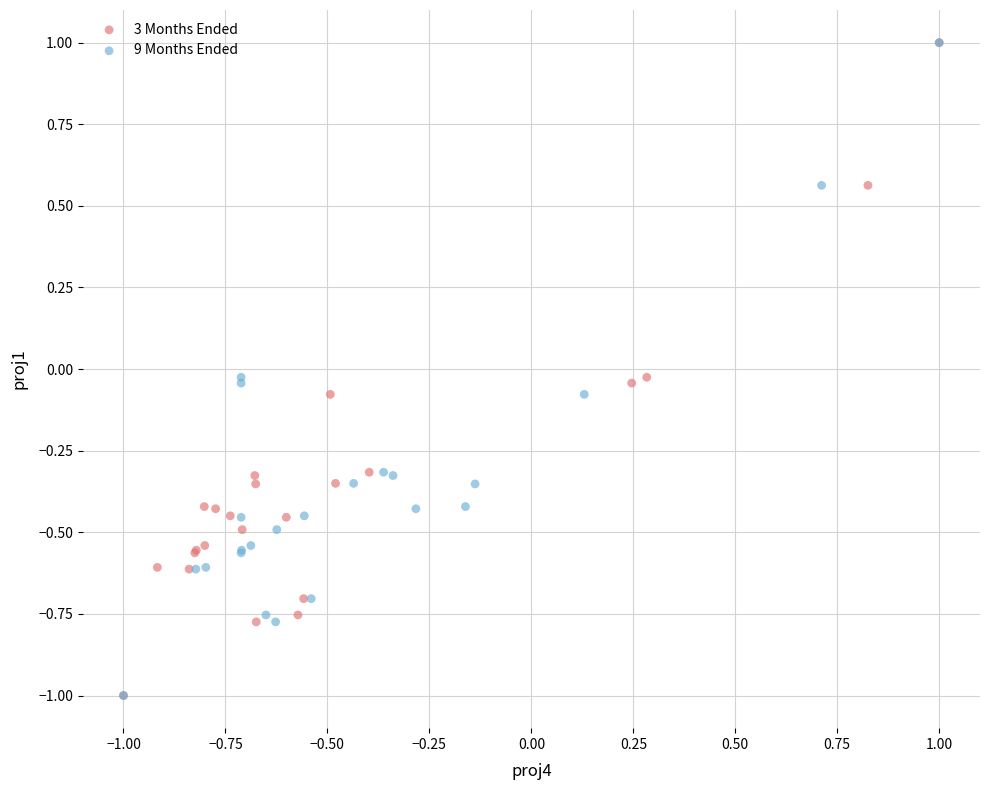

What are all the series names shown in the legend?

3 Months Ended, 9 Months Ended